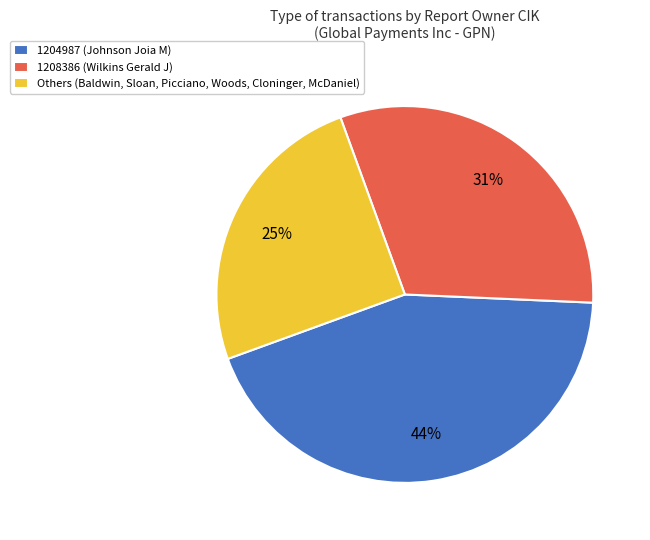

The Others (Baldwin, Sloan, Picciano, Woods, Cloninger, McDaniel) slice represents 25% of the pie. True or false?

True